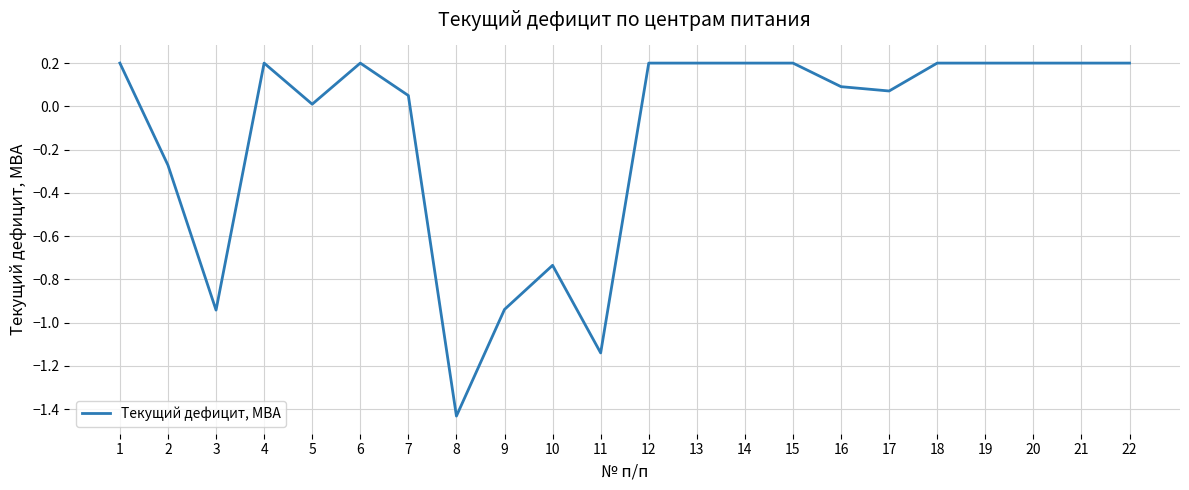

Is it true that the value at 22 is 0.2?

True